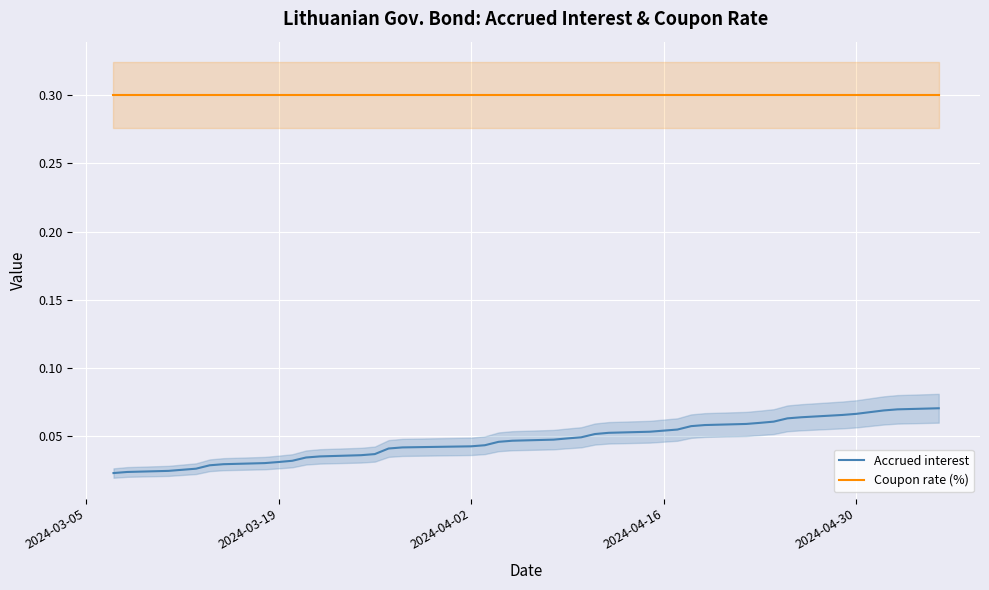

True or false: Accrued interest and Coupon rate (%) cross at least once.

False